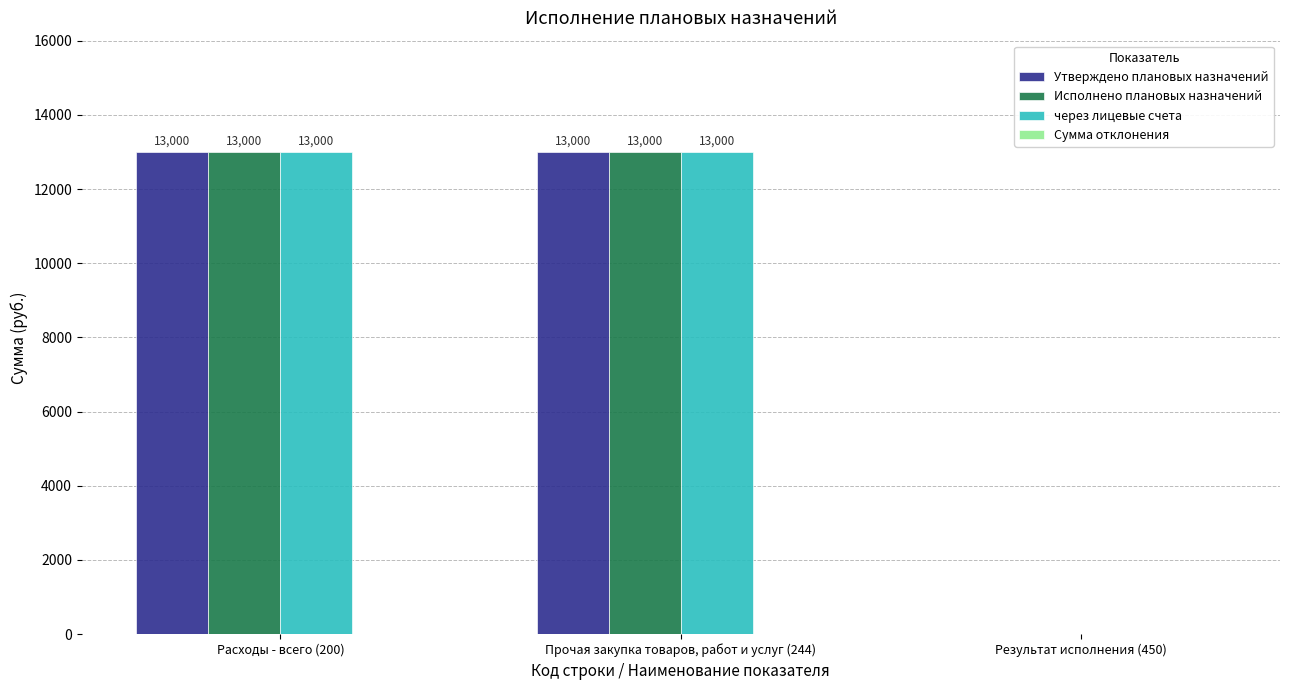

Reading right to left, what are all the values shown in this chart?

Утверждено плановых назначений: Результат исполнения (450)=0	Прочая закупка товаров, работ и услуг (244)=13000	Расходы - всего (200)=13000
Исполнено плановых назначений: Результат исполнения (450)=0	Прочая закупка товаров, работ и услуг (244)=13000	Расходы - всего (200)=13000
через лицевые счета: Результат исполнения (450)=0	Прочая закупка товаров, работ и услуг (244)=13000	Расходы - всего (200)=13000